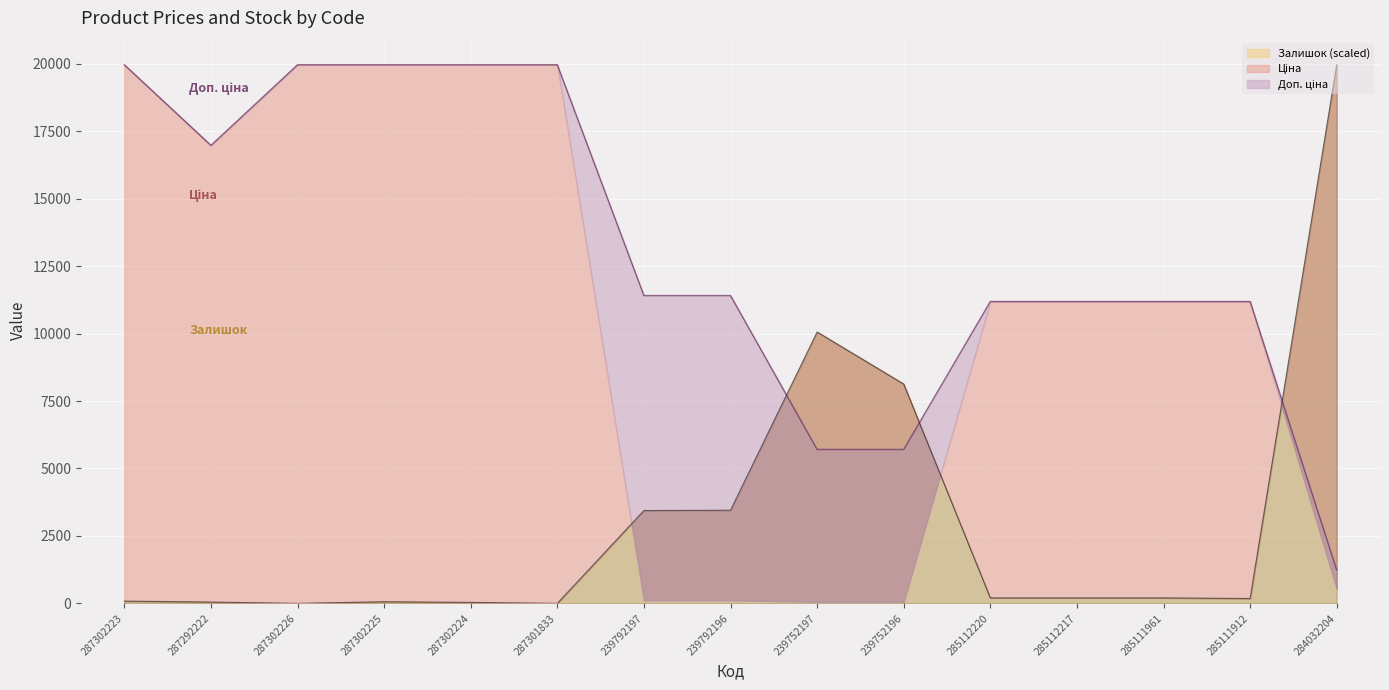

How many intersections are there between Доп. ціна and Залишок?

3